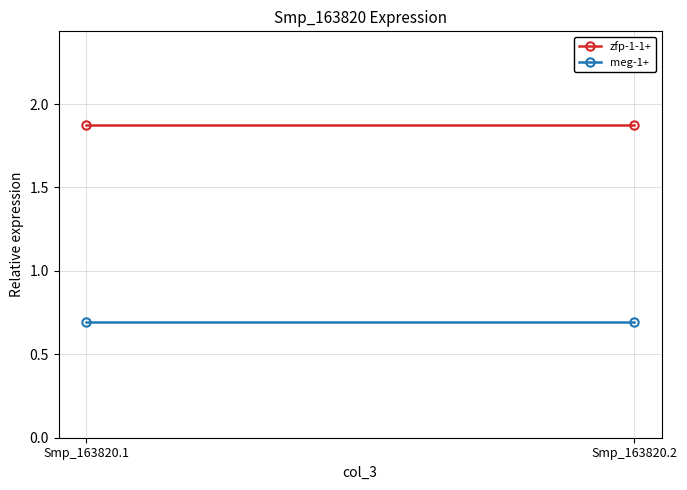

Which category has the lowest value across all series?

Smp_163820.1